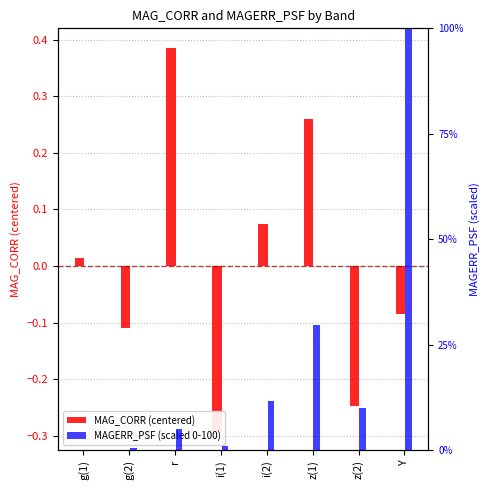

Between g(1) and g(2), which series saw the biggest shift?

MAGERR_PSF (scaled 0-100)